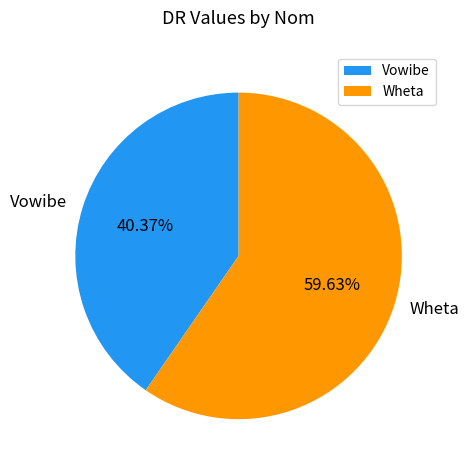

True or false: Wheta accounts for 60% of the total.

True